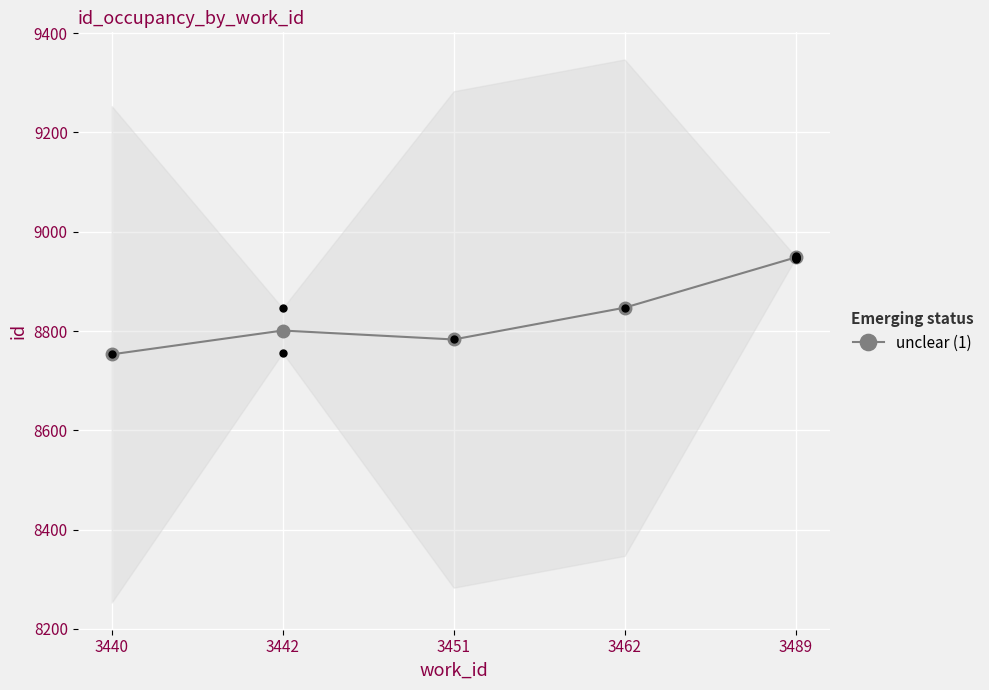

What is the change in value from 3462 to 3489?

+101.2